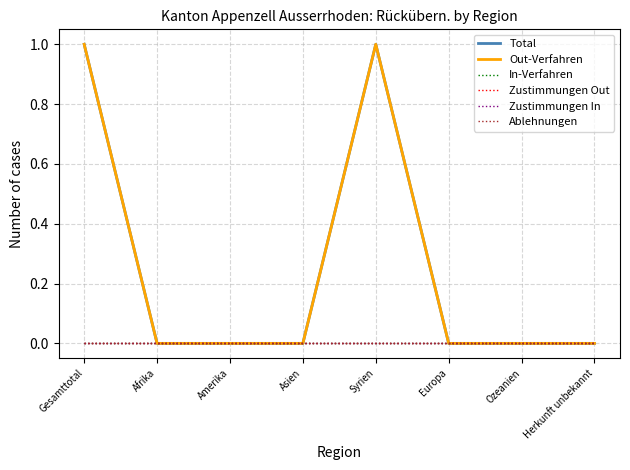

Reading right to left, transcribe all the data shown in this chart.

Total: 0	0	0	1	0	0	0	1
Out-Verfahren: 0	0	0	1	0	0	0	1
In-Verfahren: 0	0	0	0	0	0	0	0
Zustimmungen Out: 0	0	0	0	0	0	0	0
Zustimmungen In: 0	0	0	0	0	0	0	0
Ablehnungen: 0	0	0	0	0	0	0	0